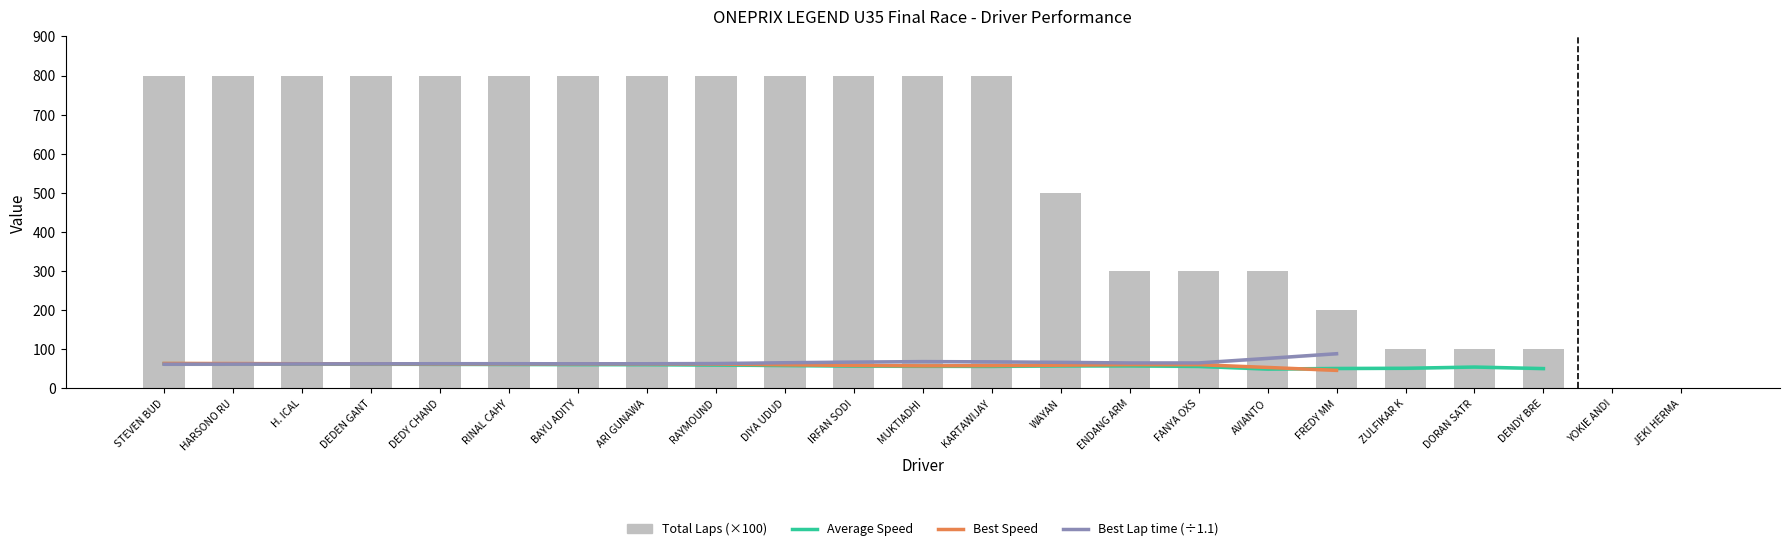

Is it true that Best Speed equals 62.1 at RINAL CAHYA?

True